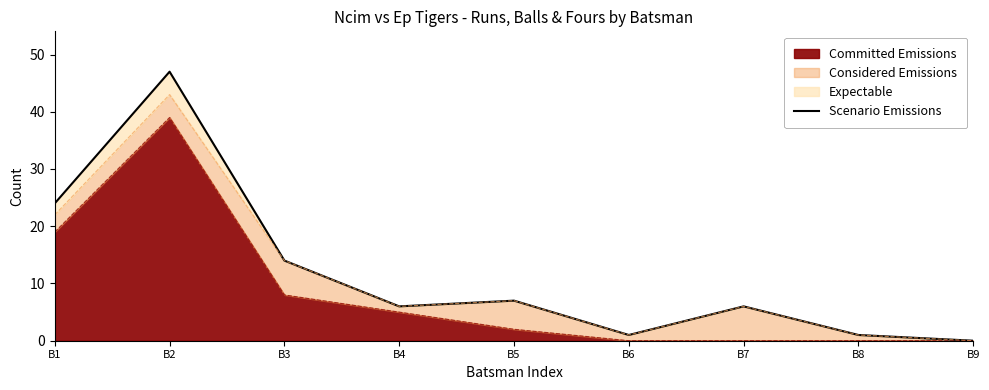

List the labels in order of value, smallest first.

B9, B6, B8, B4, B7, B5, B3, B1, B2